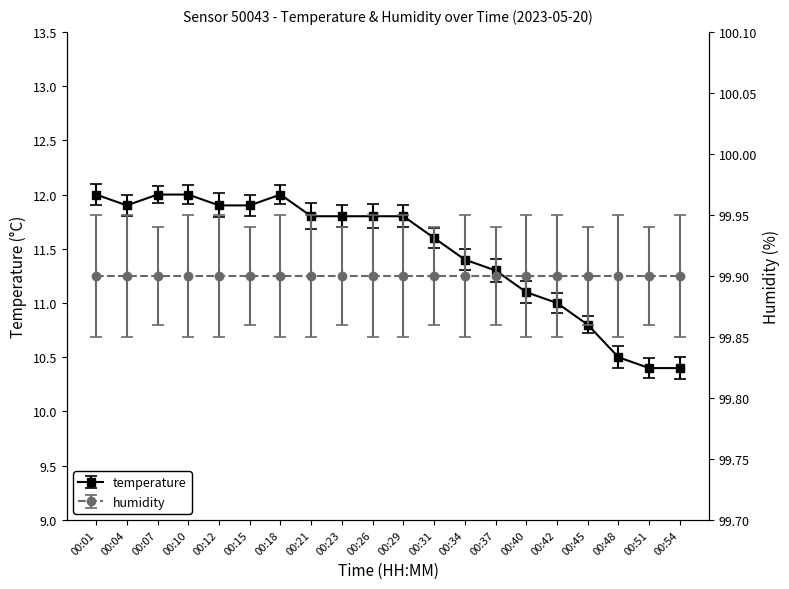

At which label does the data first exceed 11?

00:01